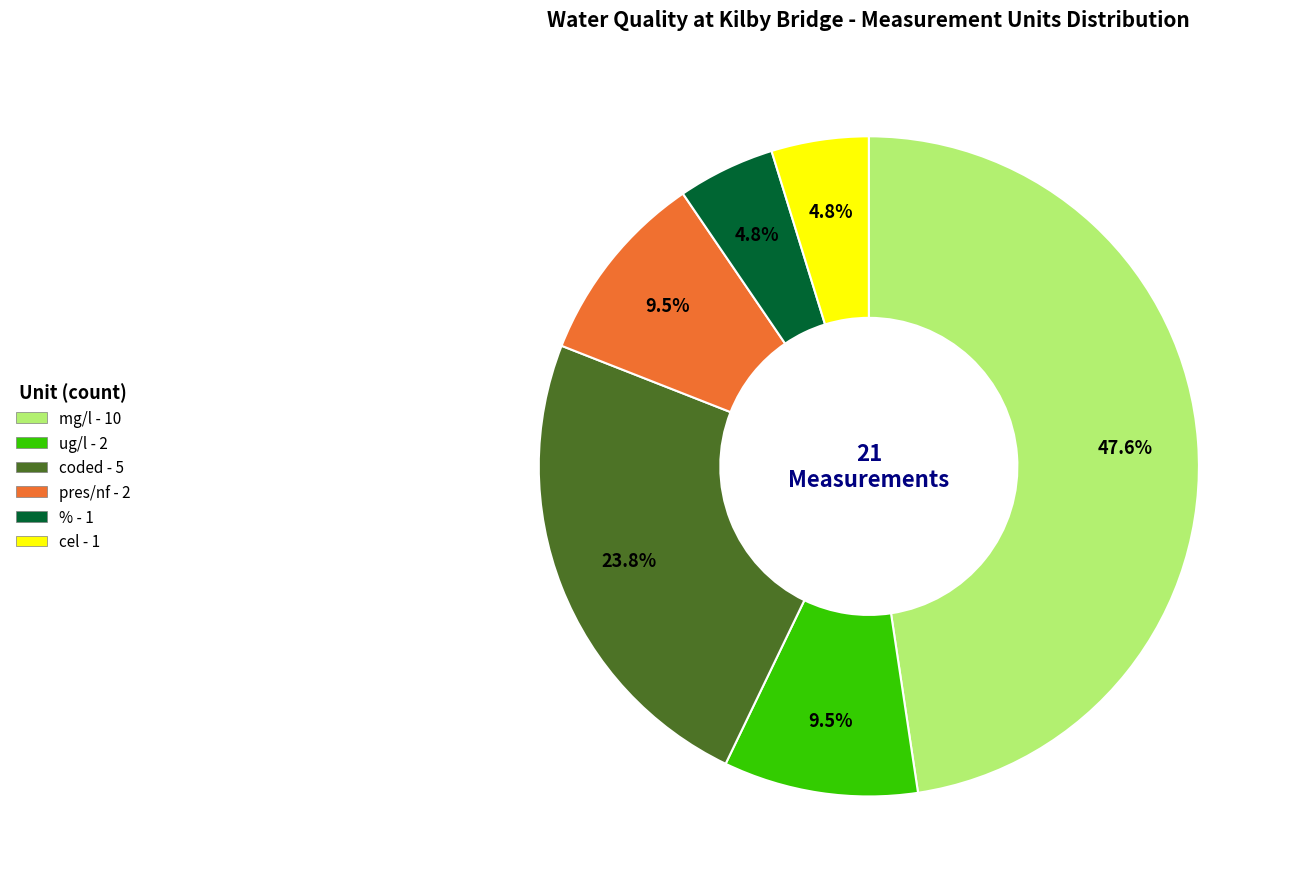

The % slice represents 5% of the pie. True or false?

True